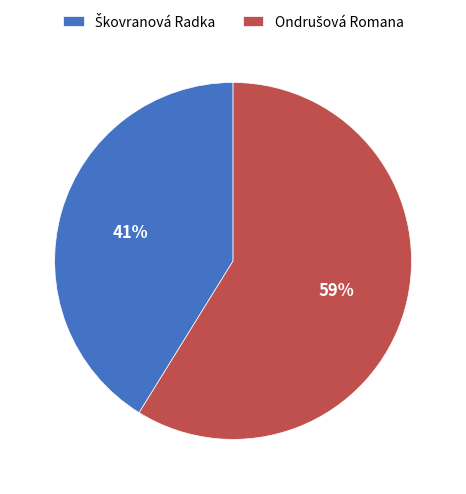

To the nearest percent, what is the average slice percentage?

50%